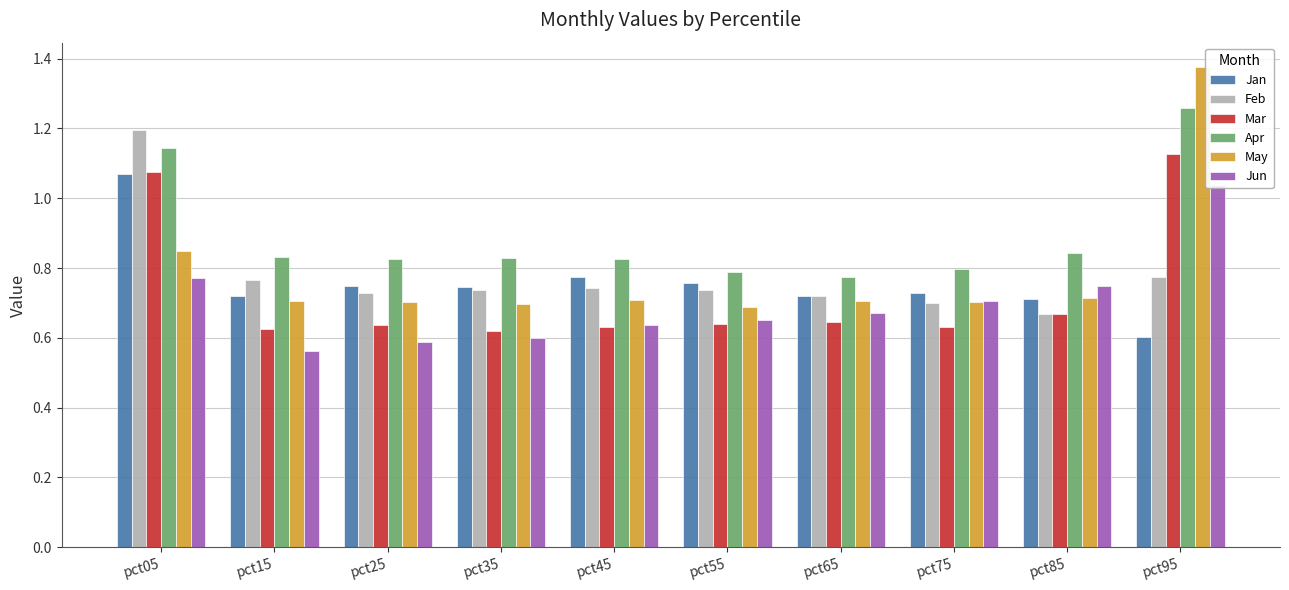

Is the value of Mar at pct15 greater than the value of Feb at pct95?

No